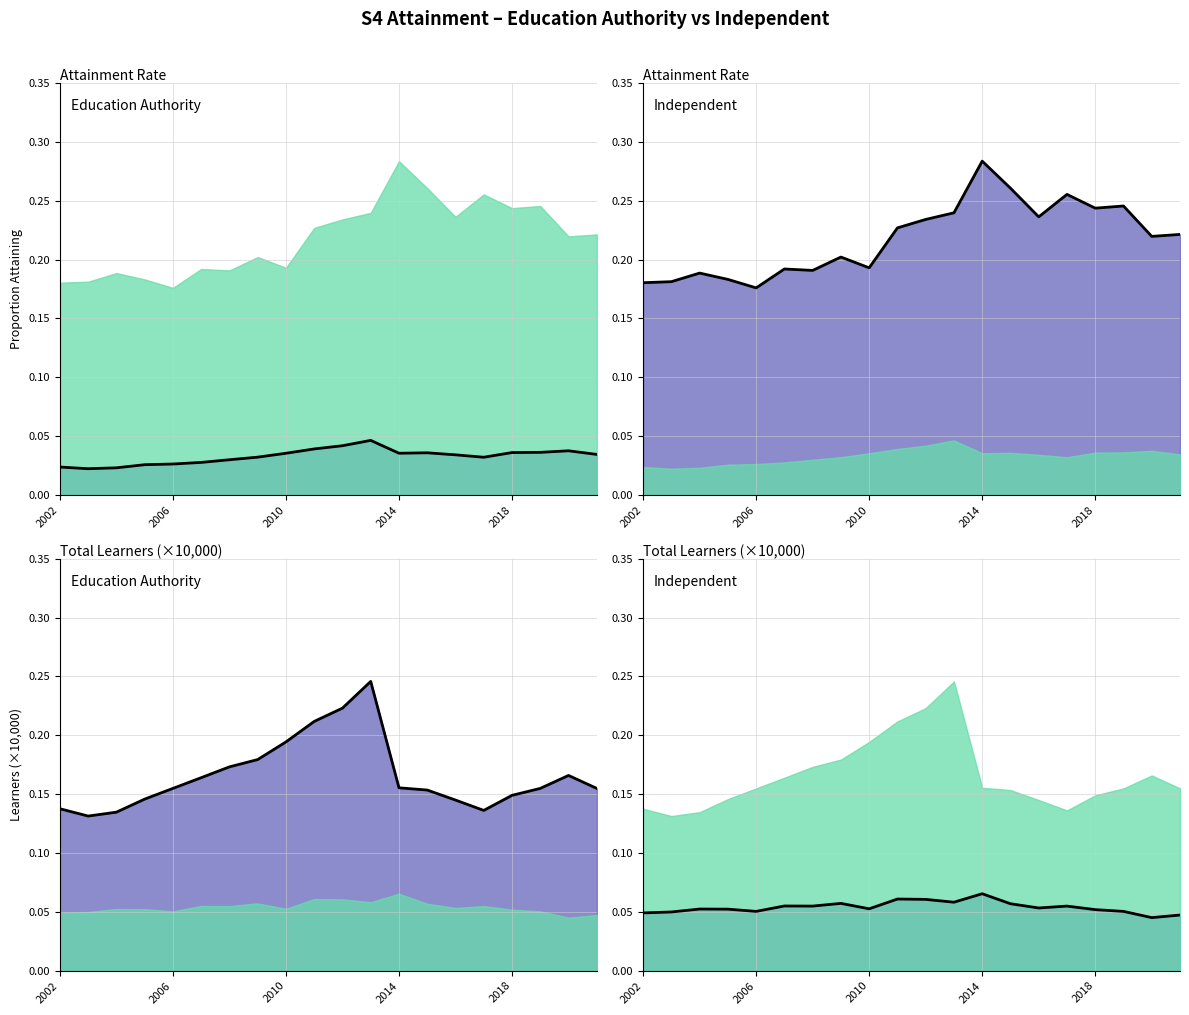

Which series has the largest total across all categories?

Independent %